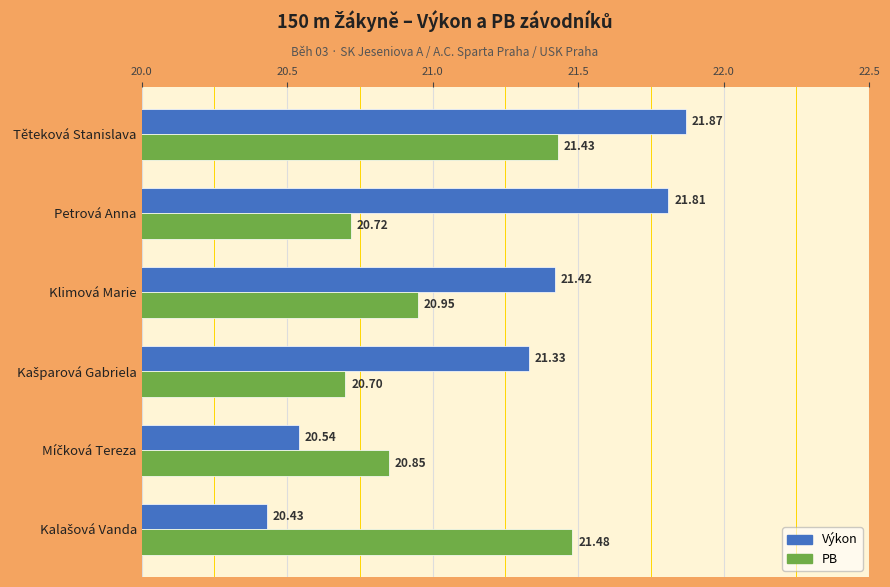

How many categories are shown in the chart?

6